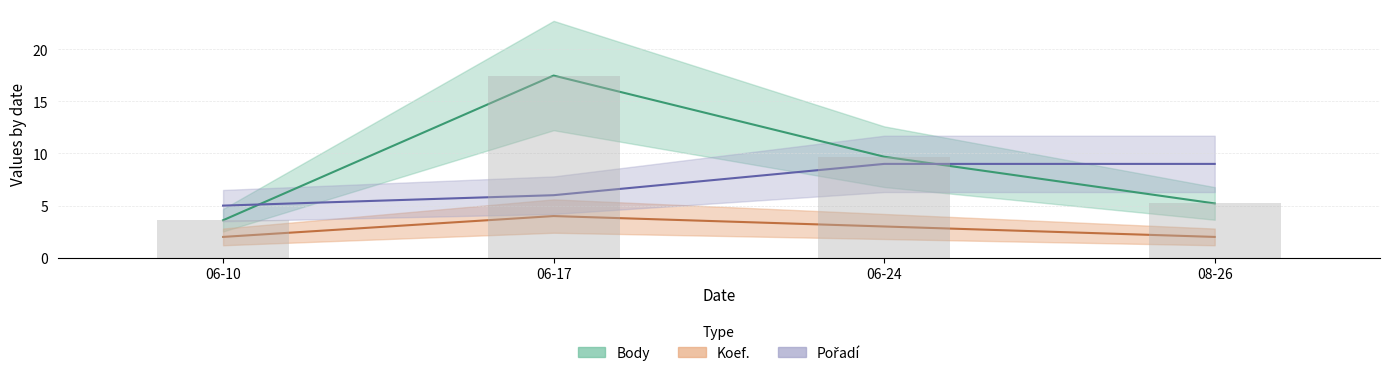

How many groups of bars are there?

4